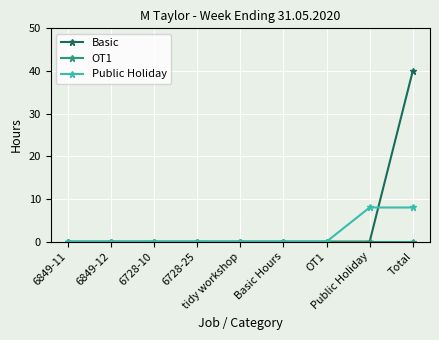

Which series has the largest range (max minus min)?

Basic